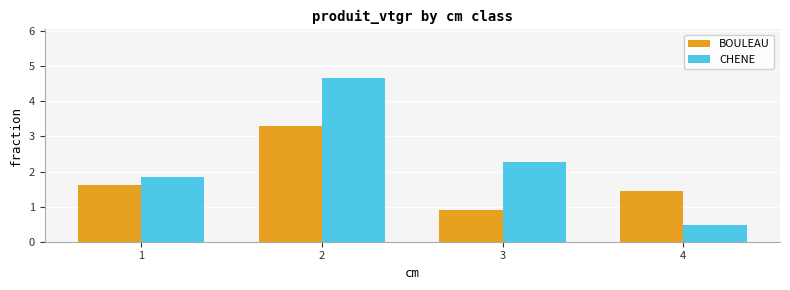

What is the sum of the CHENE values at 4 and 3?

2.7